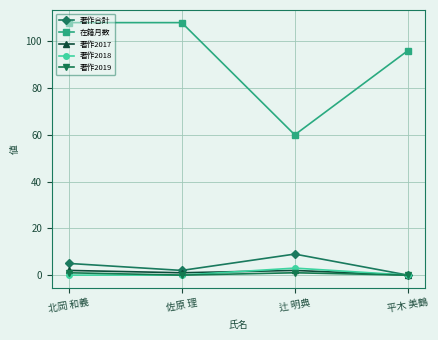

Is the value of 在籍月数 at 北岡 和義 greater than the value of 著作2019 at 平木 美鶴?

Yes